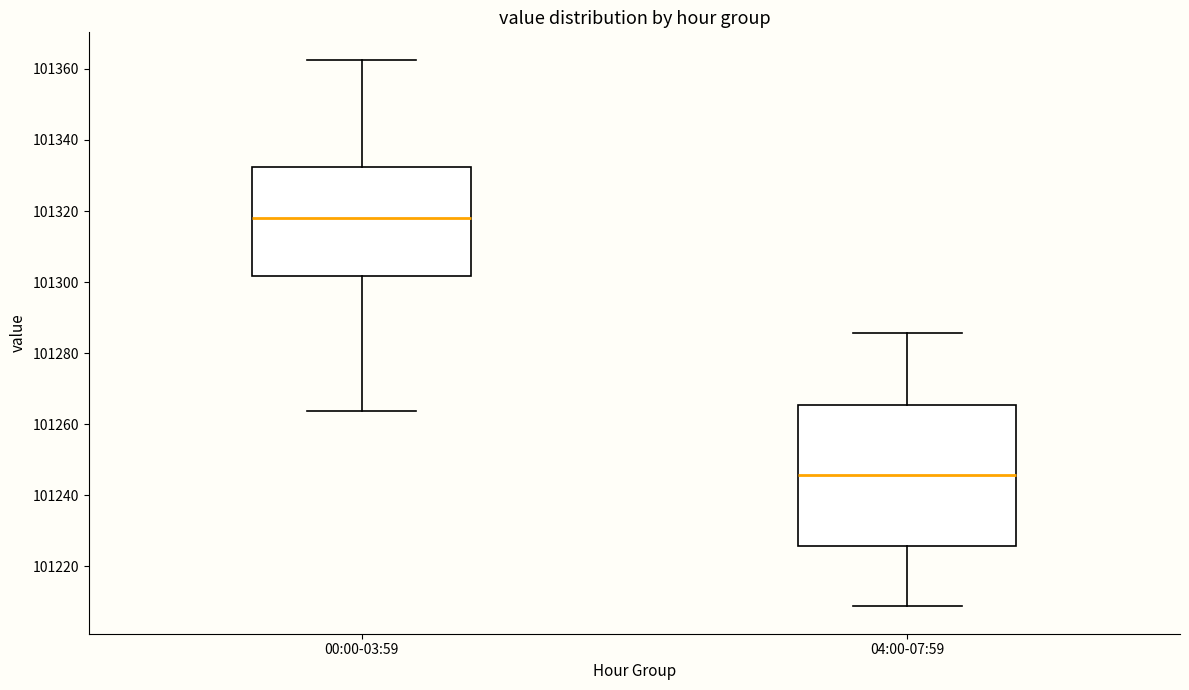

Where does the upper whisker of the box for 04:00-07:59 end on the y-axis? The values are not printed on the chart, so give them approximately, as read against the axis.

101286